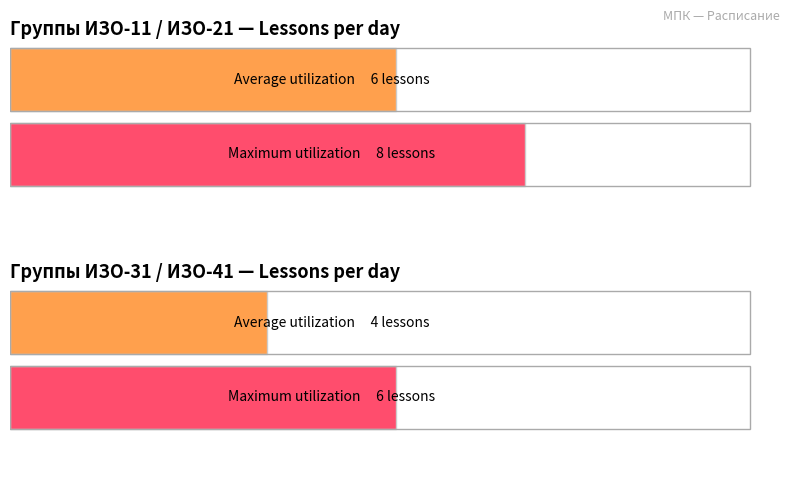

True or false: Maximum utilization has a value of 13 at СУББОТА.

False